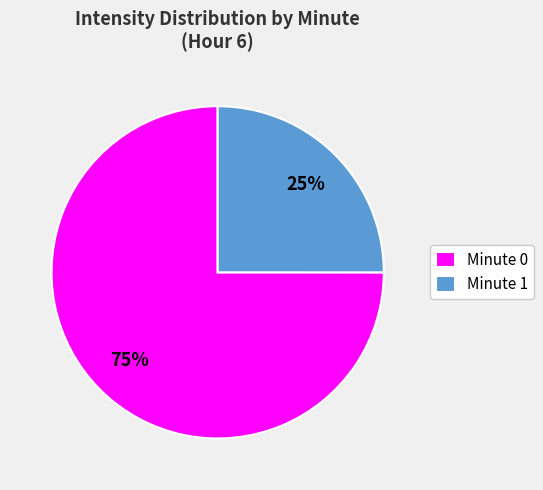

Is the sum of Minute 0 and Minute 1 greater than half?

Yes